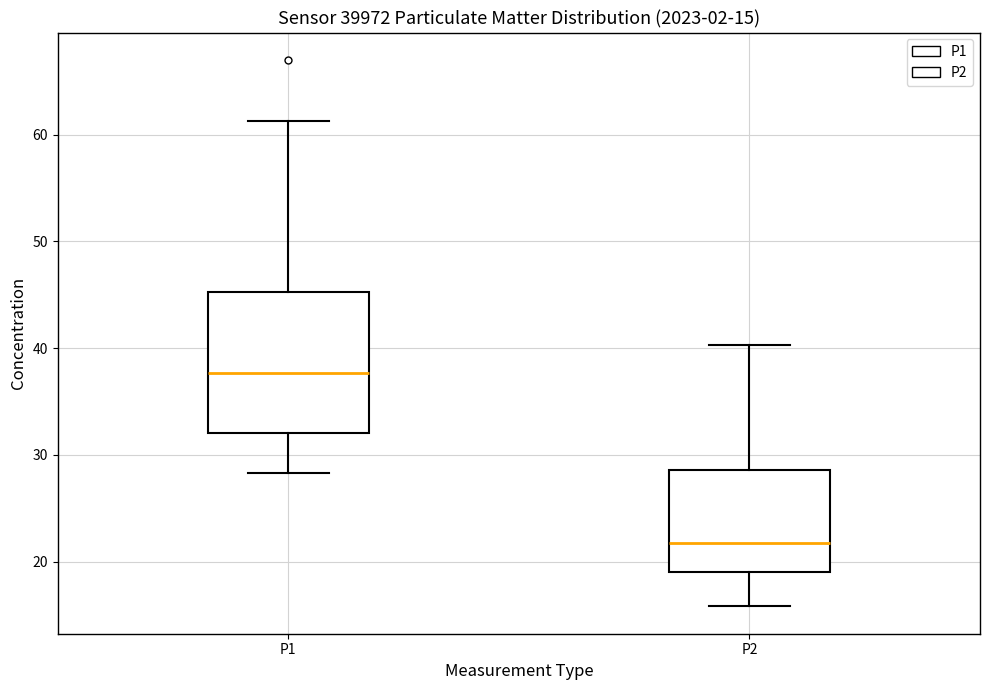

Which box is the tallest, from its lower edge to its upper edge?

P1